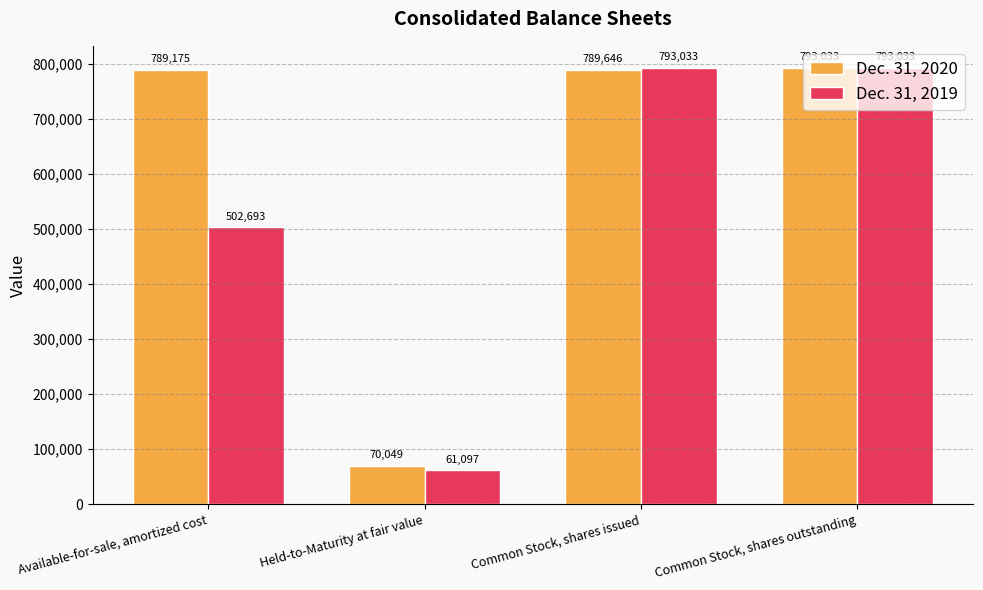

What are all the series names shown in the legend?

Dec. 31, 2020, Dec. 31, 2019